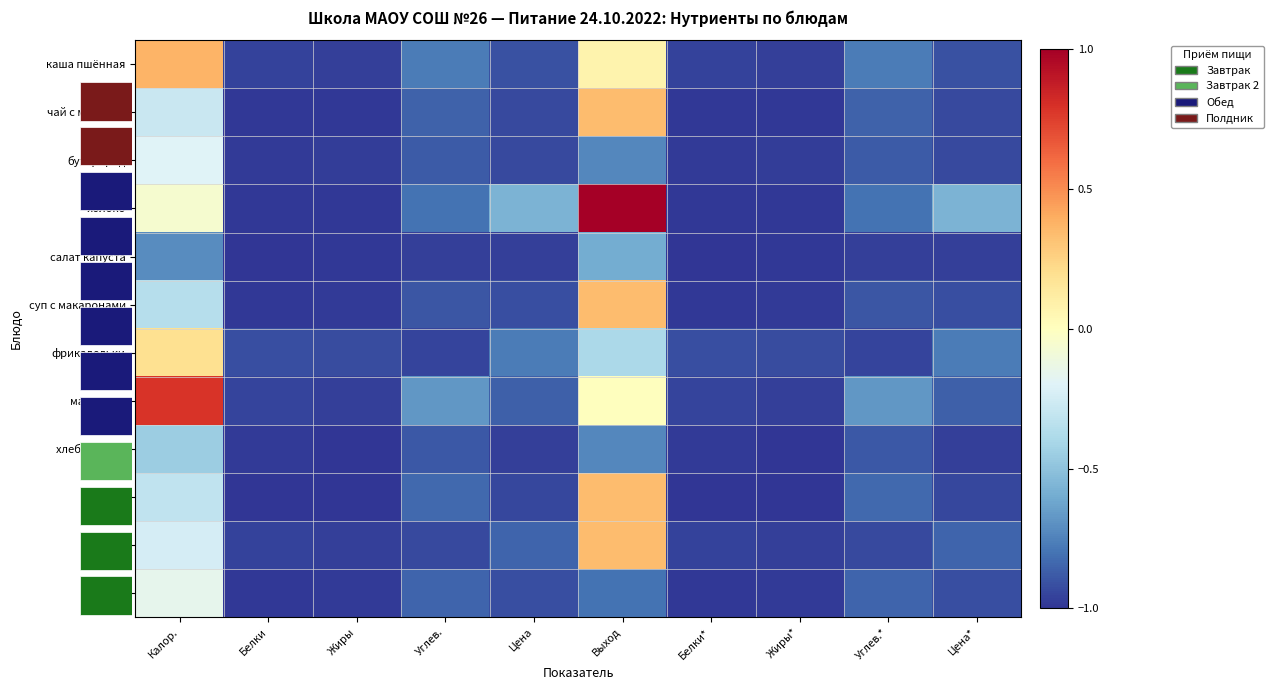

How many values in кисель are below zero?

9